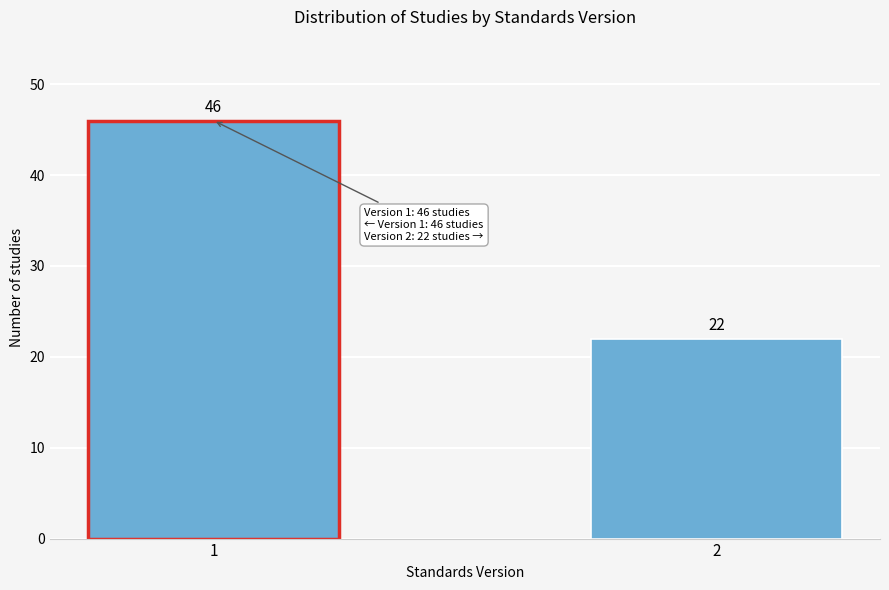

Reading left to right, what are all the values shown in this chart?

46	22